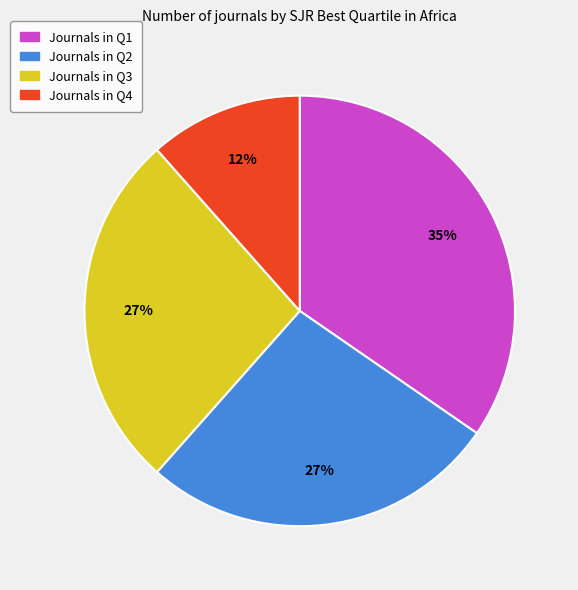

Does any single category account for the majority?

No